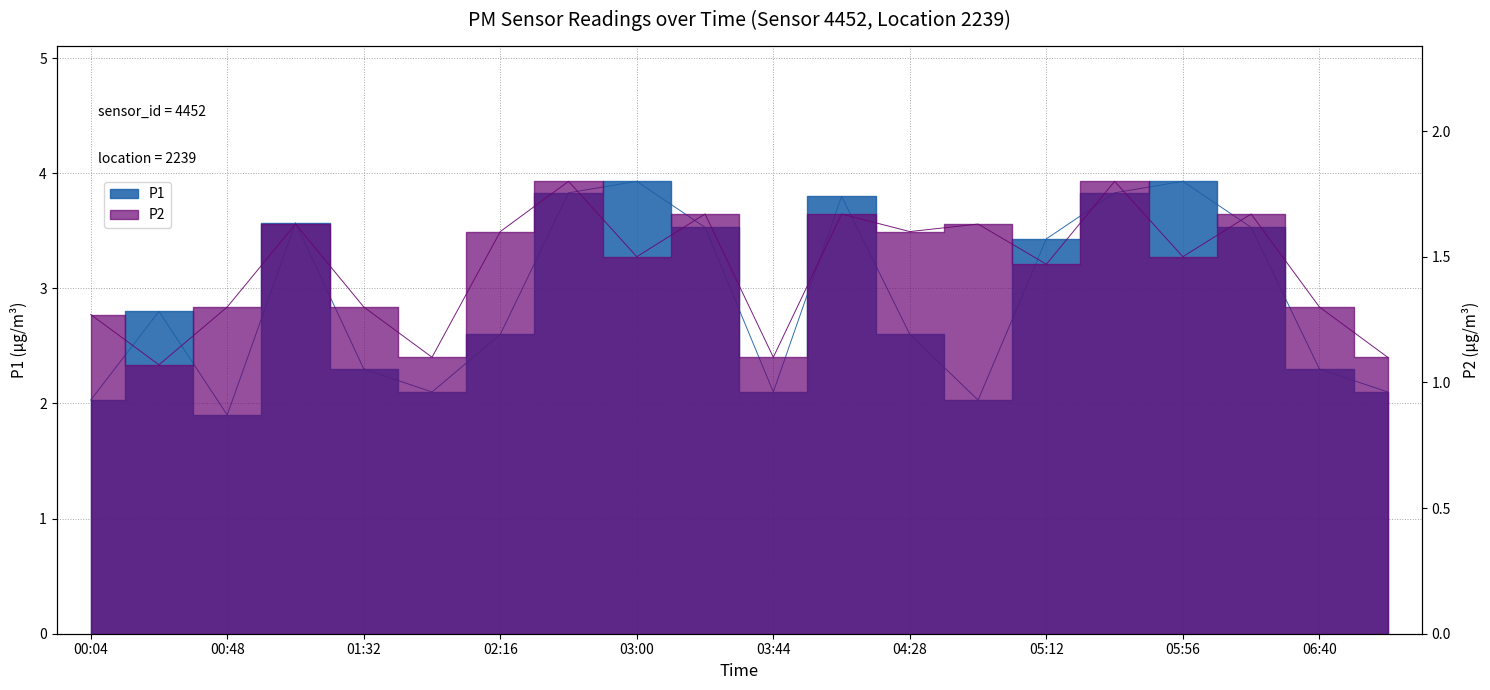

Reading right to left, transcribe all the data shown in this chart.

P1: 07:02=2.1	06:40=2.3	06:18=3.5	05:56=3.9	05:34=3.8	05:12=3.4	04:50=2.0	04:28=2.6	04:06=3.8	03:44=2.1	03:22=3.5	03:00=3.9	02:38=3.8	02:16=2.6	01:54=2.1	01:32=2.3	01:10=3.6	00:48=1.9	00:26=2.8	00:04=2.0
P2: 07:02=1.1	06:40=1.3	06:18=1.7	05:56=1.5	05:34=1.8	05:12=1.5	04:50=1.6	04:28=1.6	04:06=1.7	03:44=1.1	03:22=1.7	03:00=1.5	02:38=1.8	02:16=1.6	01:54=1.1	01:32=1.3	01:10=1.6	00:48=1.3	00:26=1.1	00:04=1.3